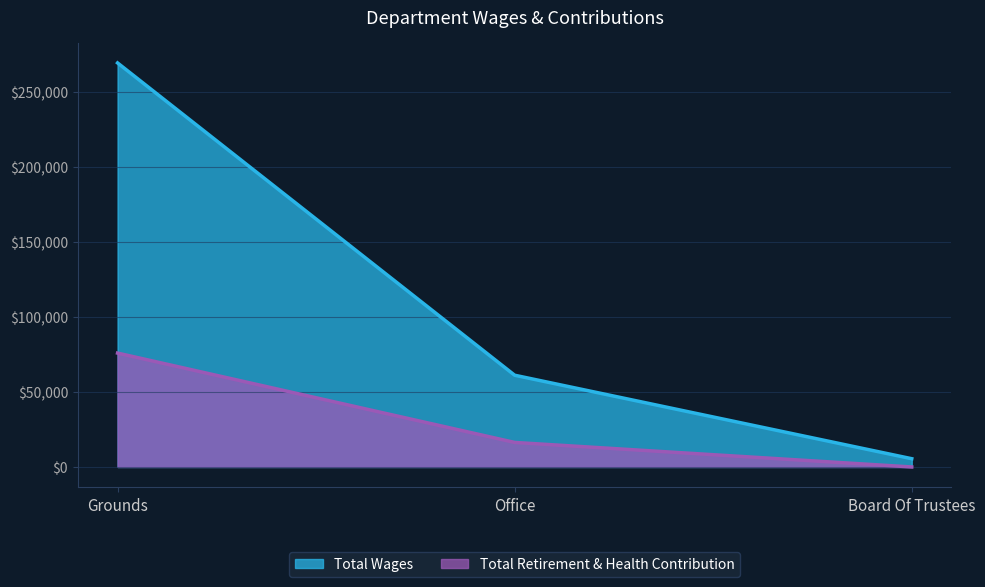

What is the maximum value shown in the chart?

269439